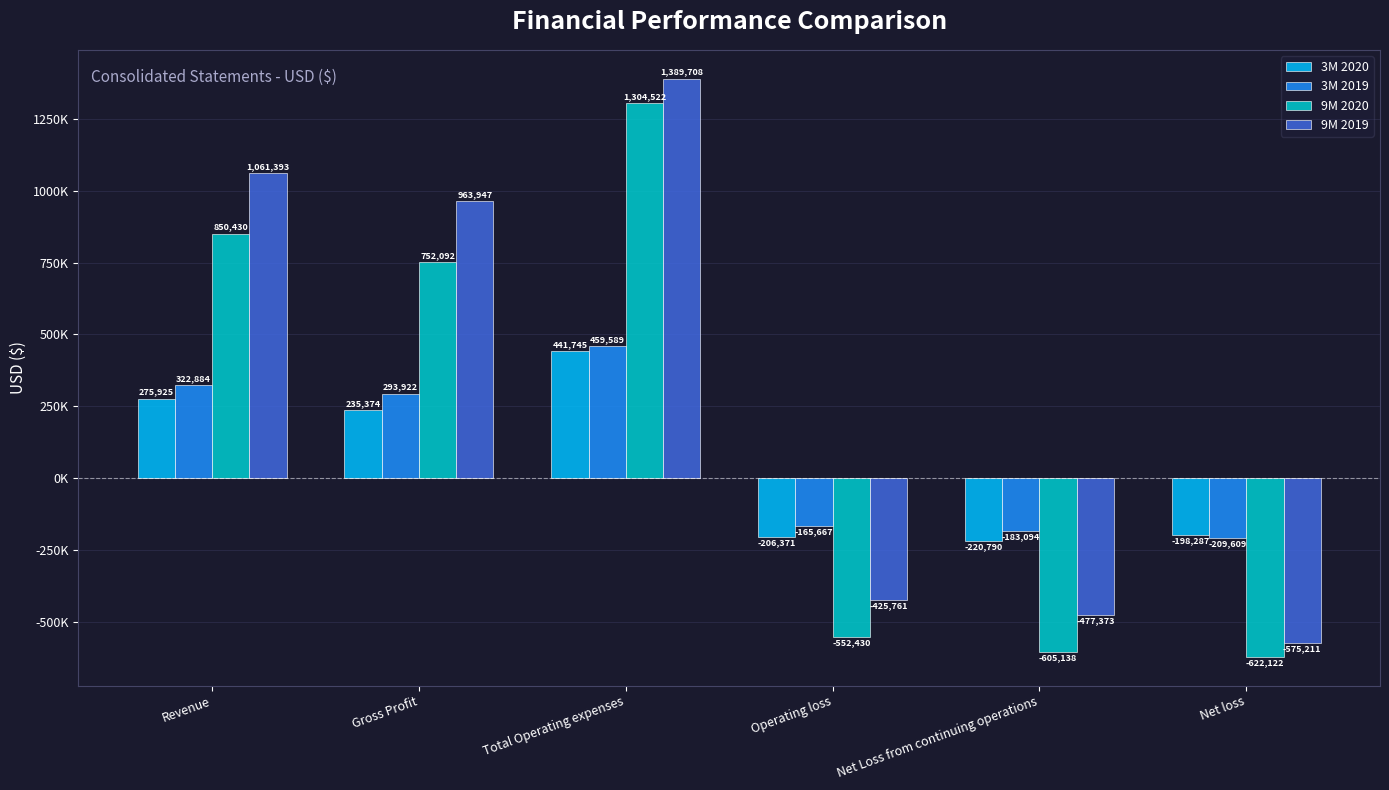

What are all the series names shown in the legend?

3M 2020, 3M 2019, 9M 2020, 9M 2019